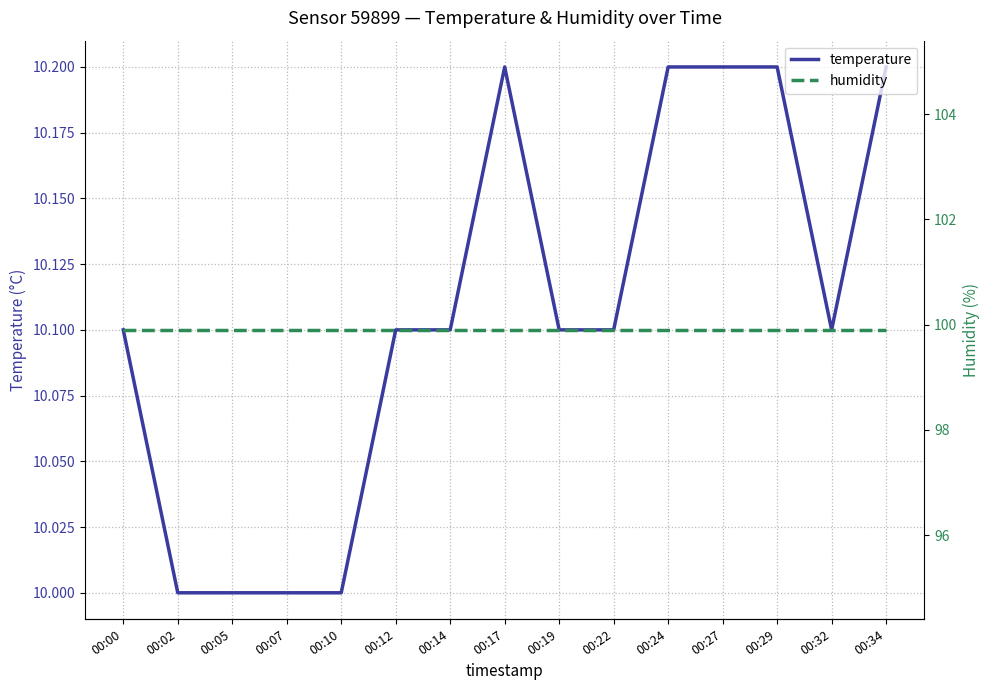

True or false: humidity and temperature intersect in this chart.

False